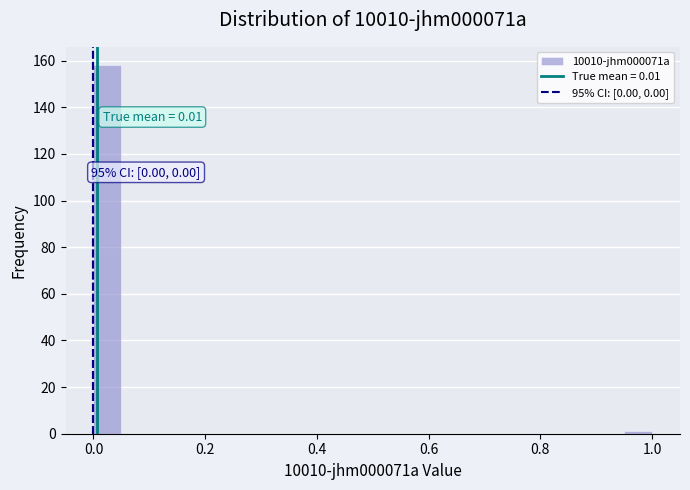

Read against the x-axis, roughly where is the centre of the tallest bar?

0.02